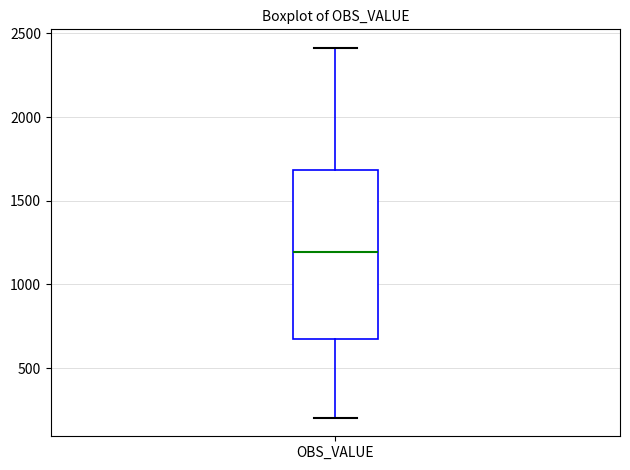

Read this box plot against the y-axis: the position of the median line, the range covered by the box, and the ends of both whiskers. The values are not printed on the chart, so give them approximately, as read against the axis.

median 1200, box 700 to 1700, whiskers 200 to 2400